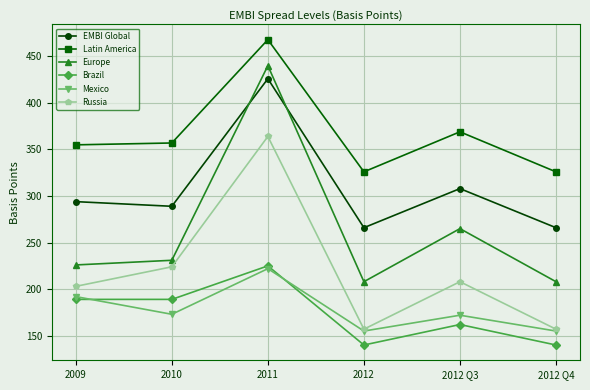

What is the approximate value of Russia at 2012, to the nearest 5?

155